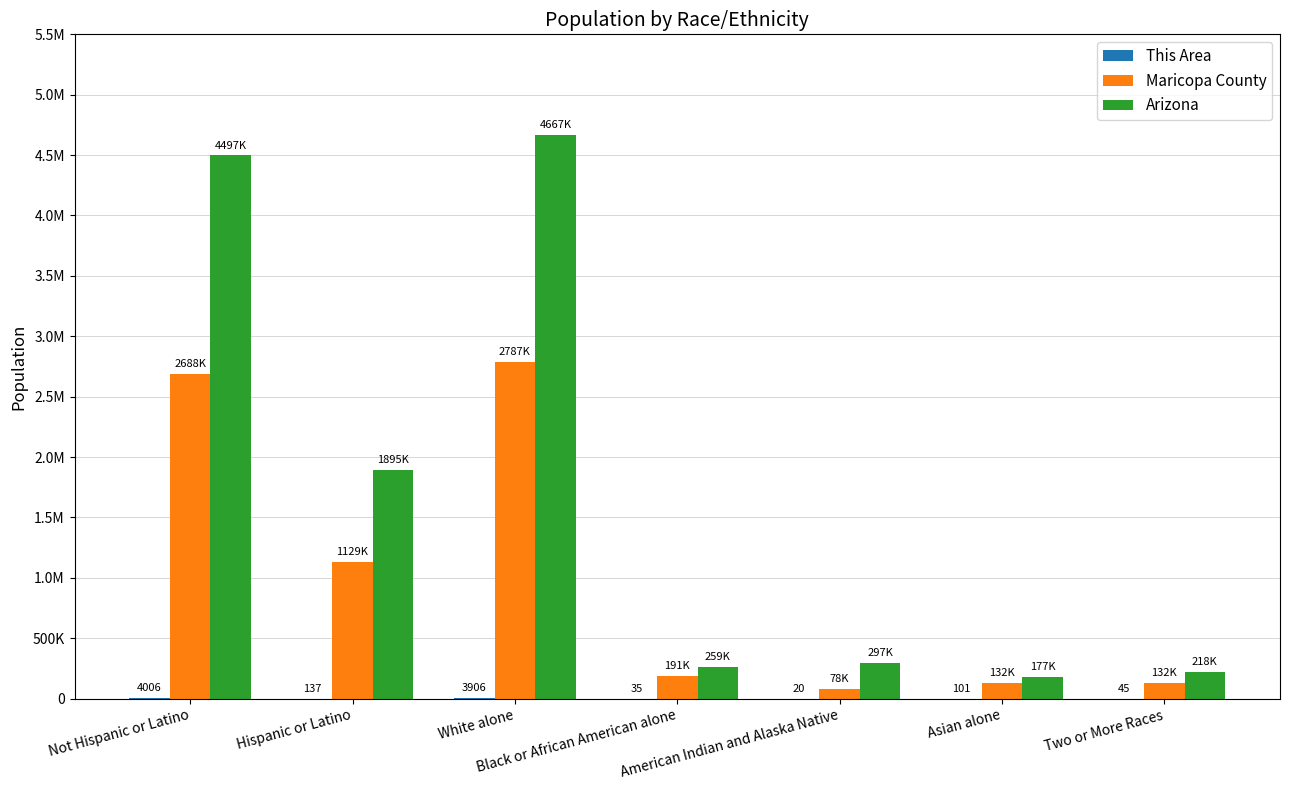

Are the bars grouped side by side (vs. stacked)?

Yes